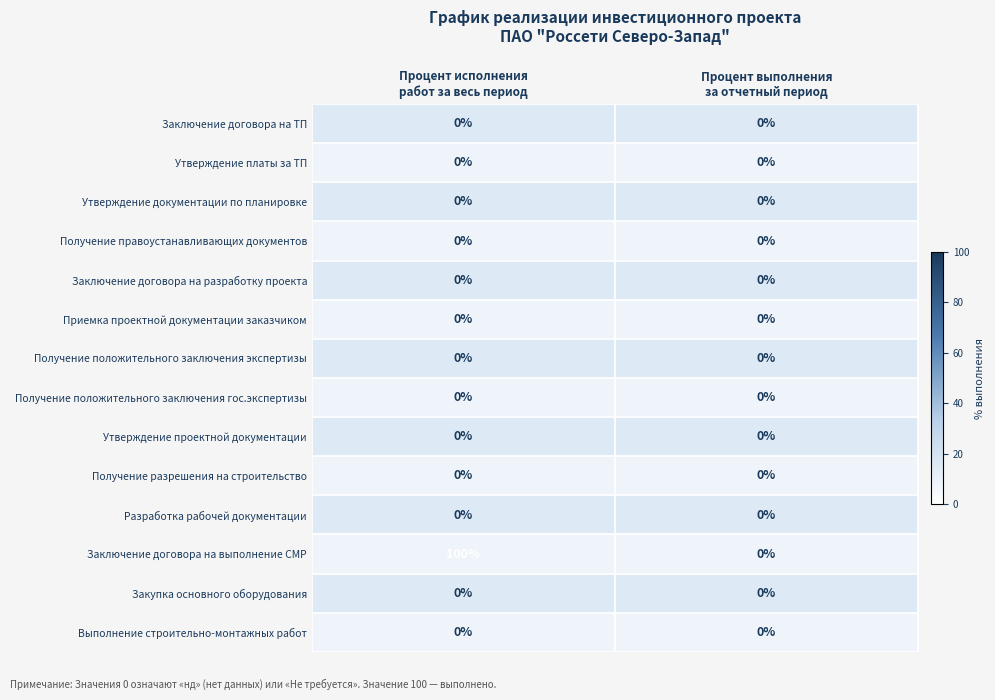

What is the maximum value shown in the chart?

100